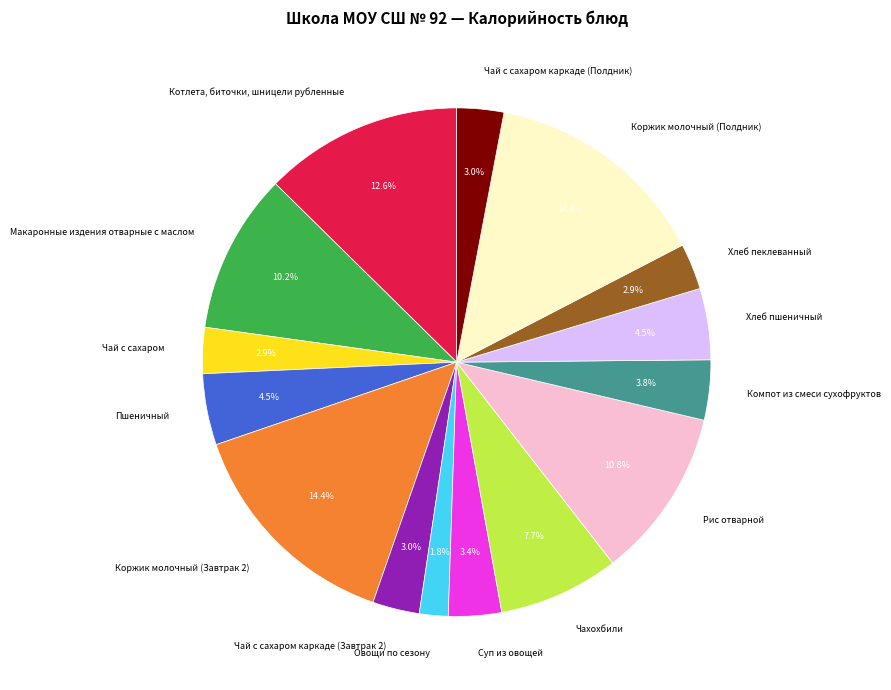

How many slices are in this pie chart?

15